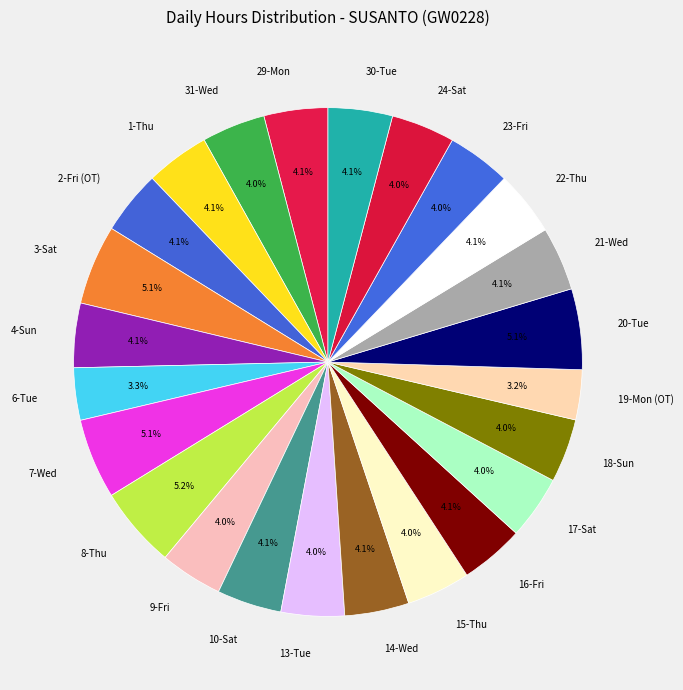

Between 10-Sat and 19-Mon (OT), which is larger?

10-Sat